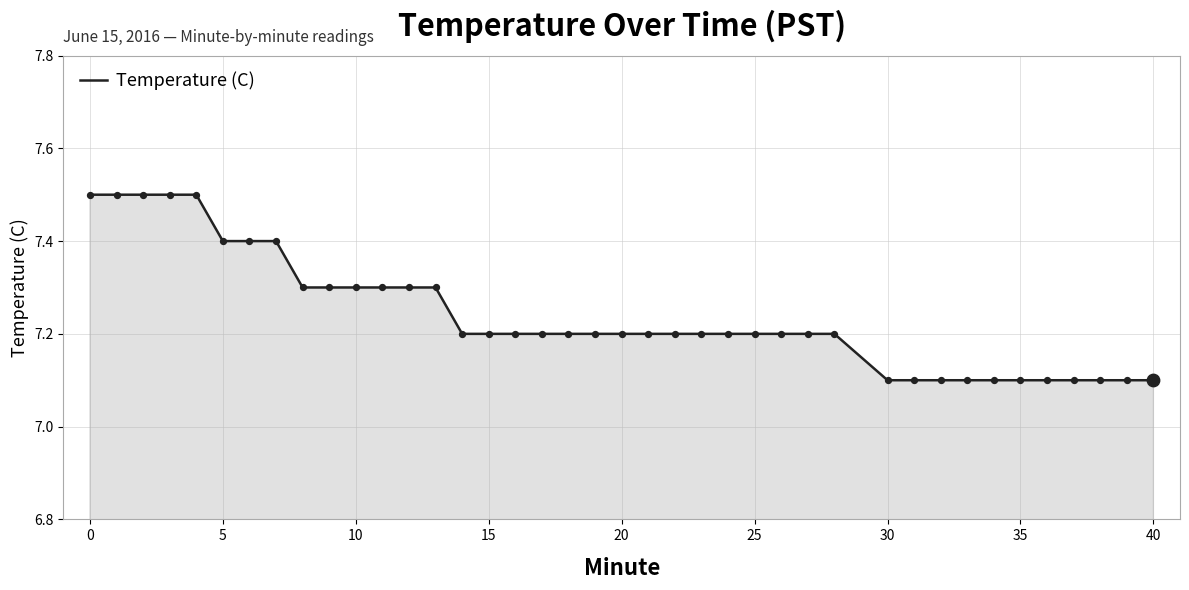

What is the smallest value displayed?

7.1